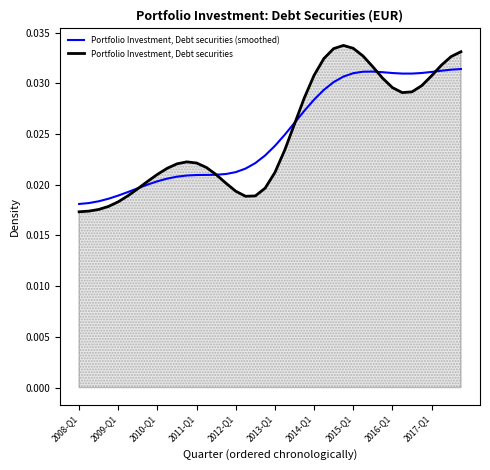

At which category is the sum across all series the highest?

39